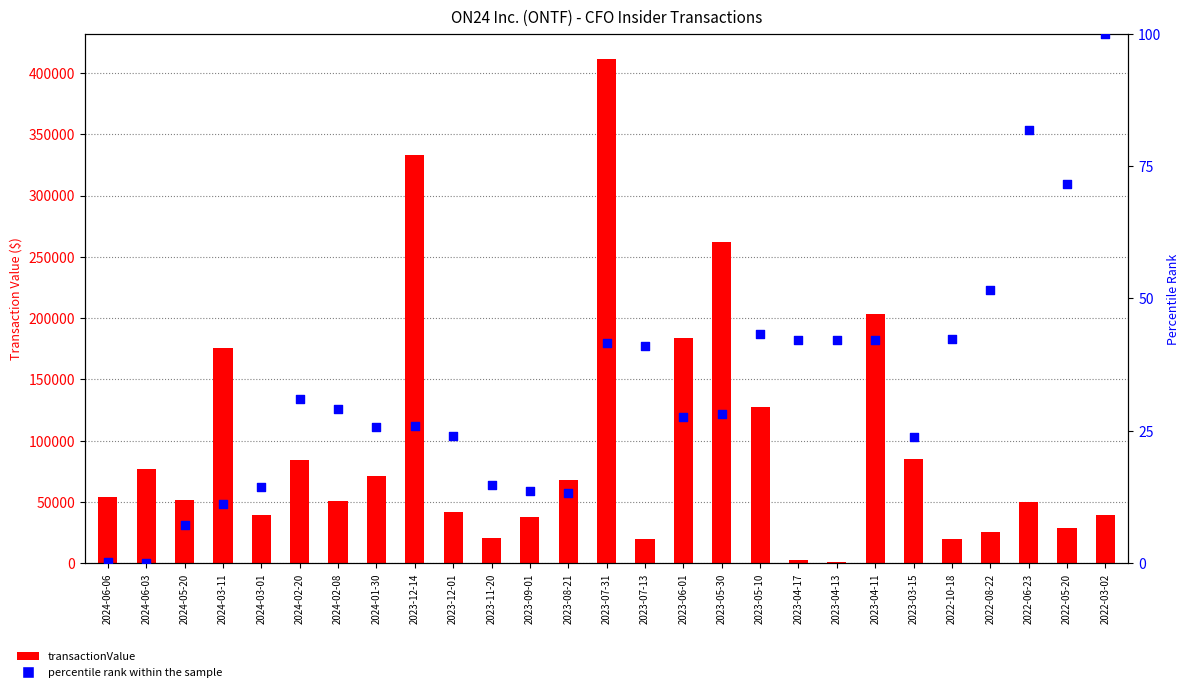

Which series reaches the minimum Y coordinate?

percentile rank within the sample